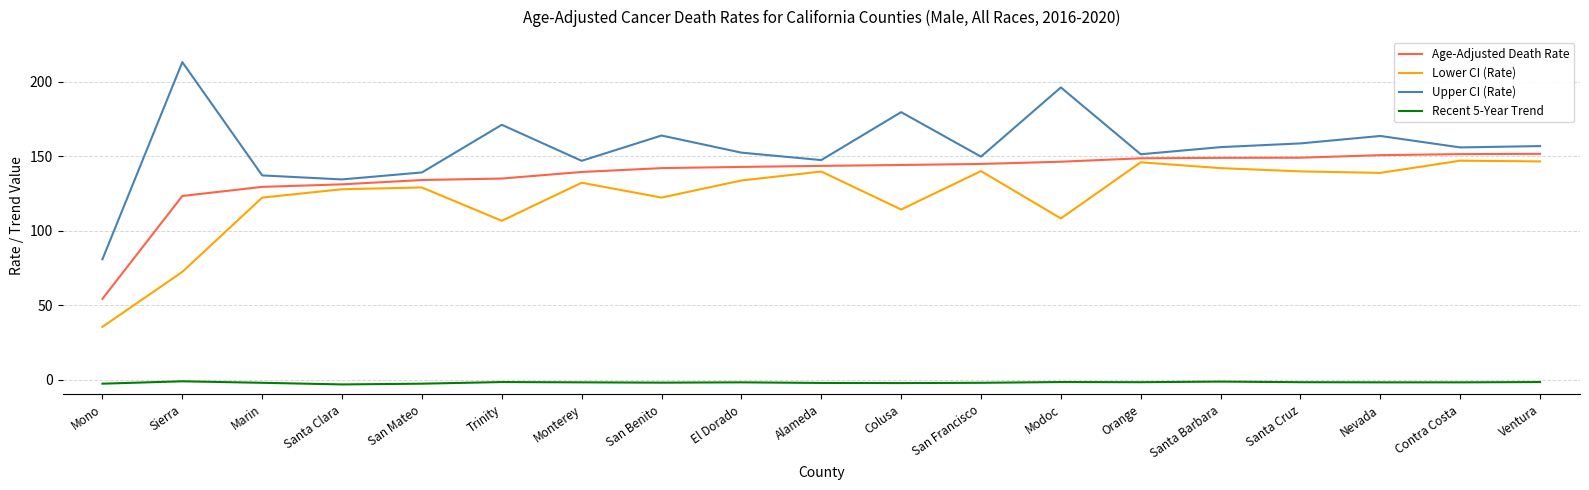

Which series has the largest range (max minus min)?

Upper CI (Rate)